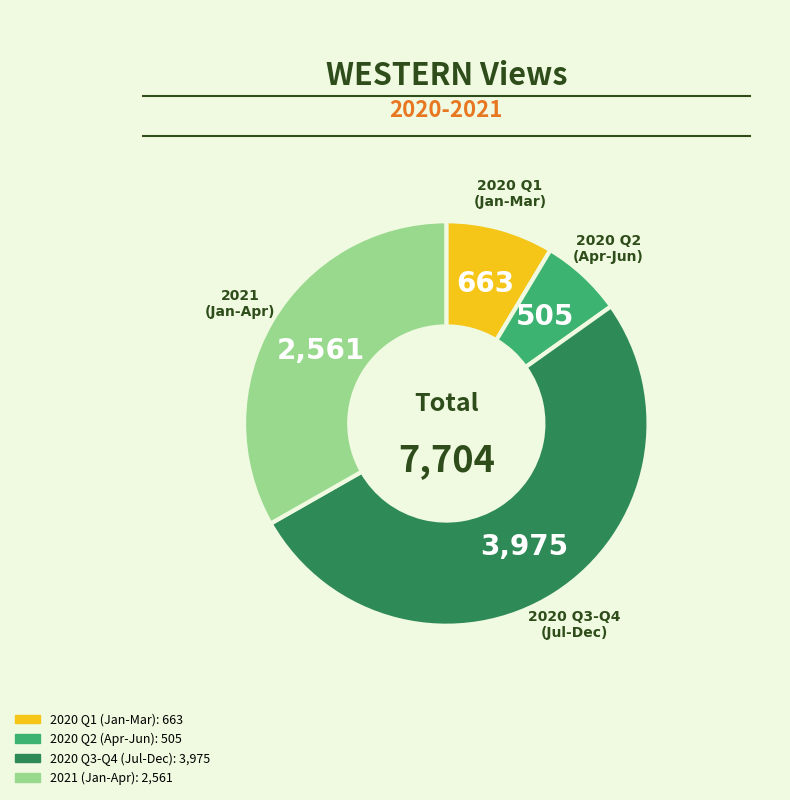

Is there any slice that represents more than half of the pie?

Yes